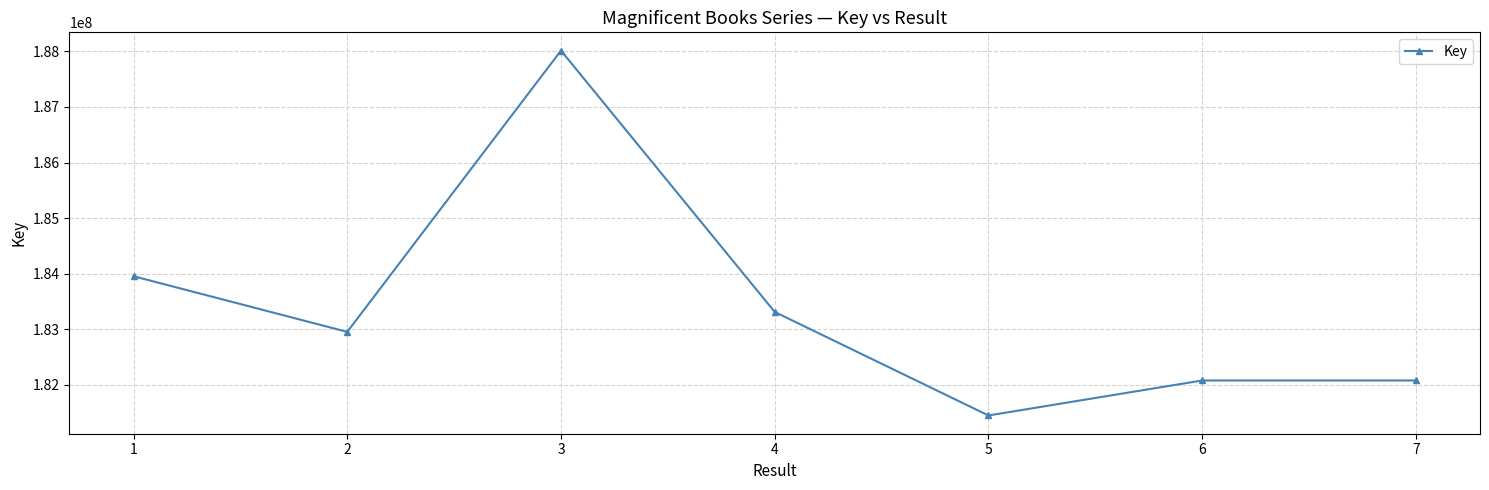

Which has a higher value, 6 or 5?

6